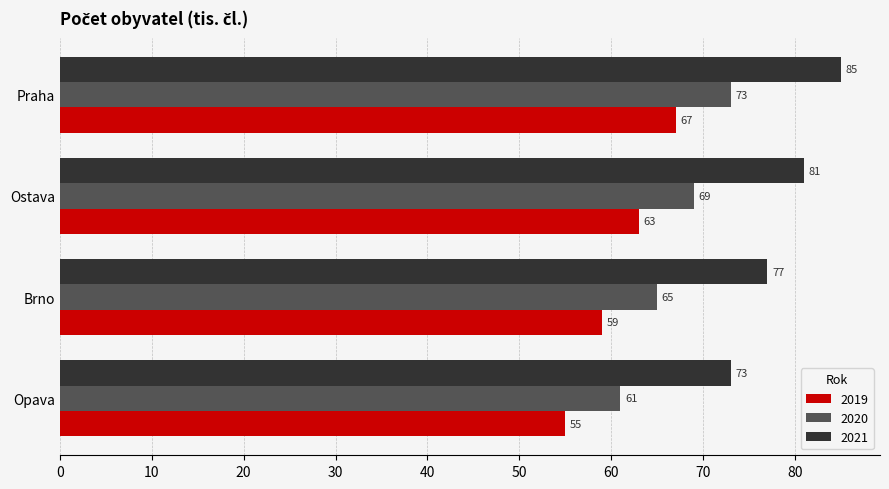

Is it true that 2021 equals 73 at Opava?

True